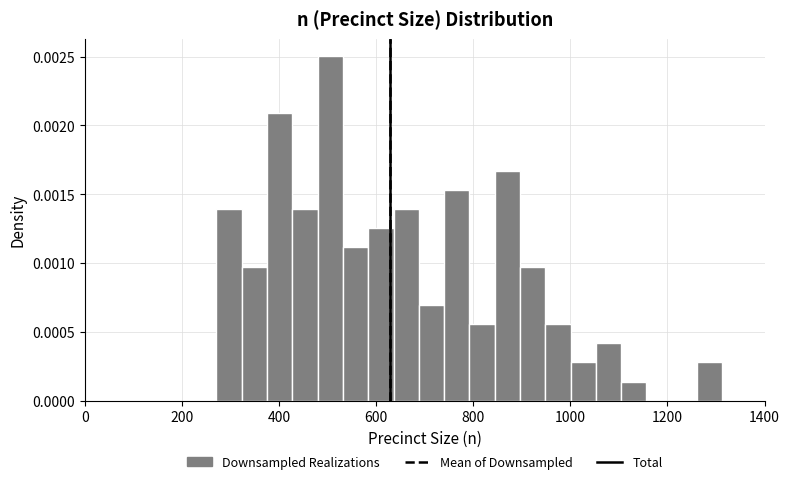

Around what value on the x-axis is the tallest bar? Give the approximate position of its centre, as read against the axis.

500